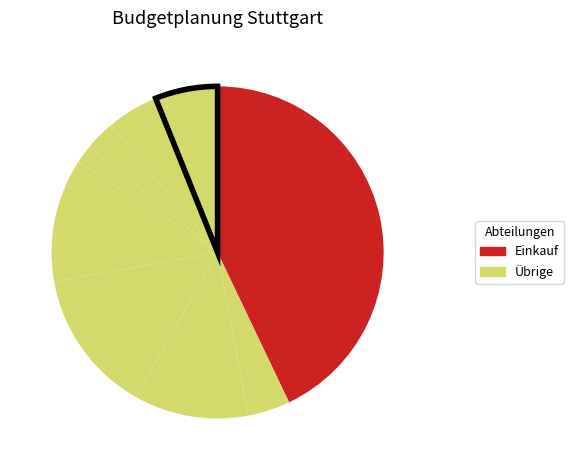

How many slices are in this pie chart?

9